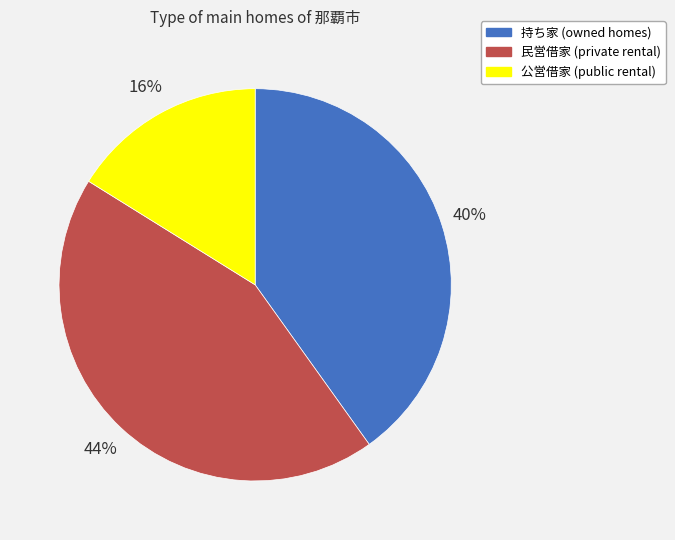

Is it true that 民営借家 is 49% of the pie?

False